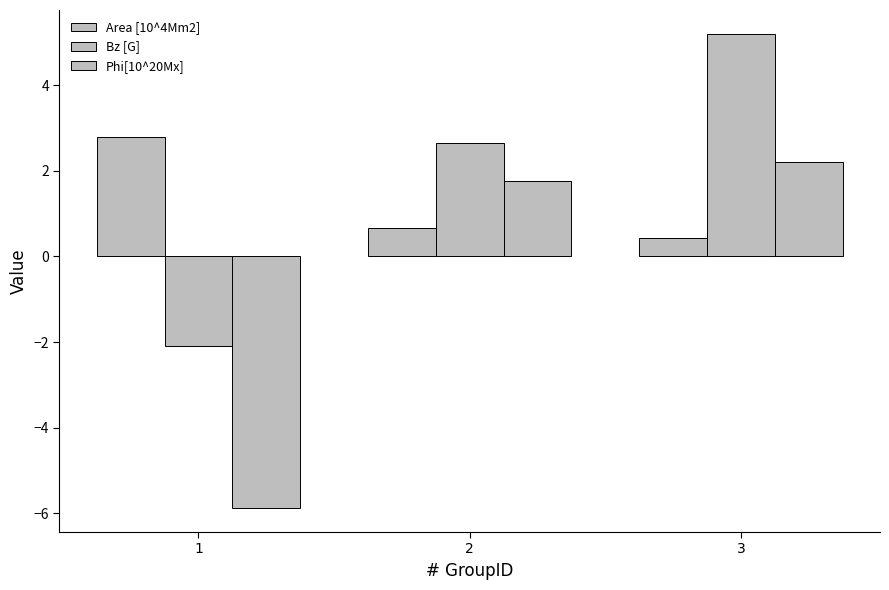

Rank the series by their maximum value, from highest to lowest.

Bz [G], Area [10^4Mm2], Phi[10^20Mx]